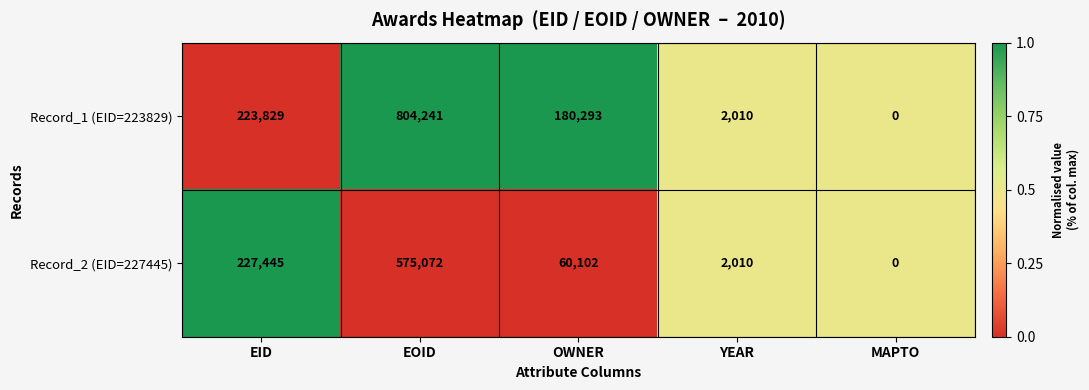

What is the difference between the maximum and minimum values in the Record_2 (EID=227445) series?

575072